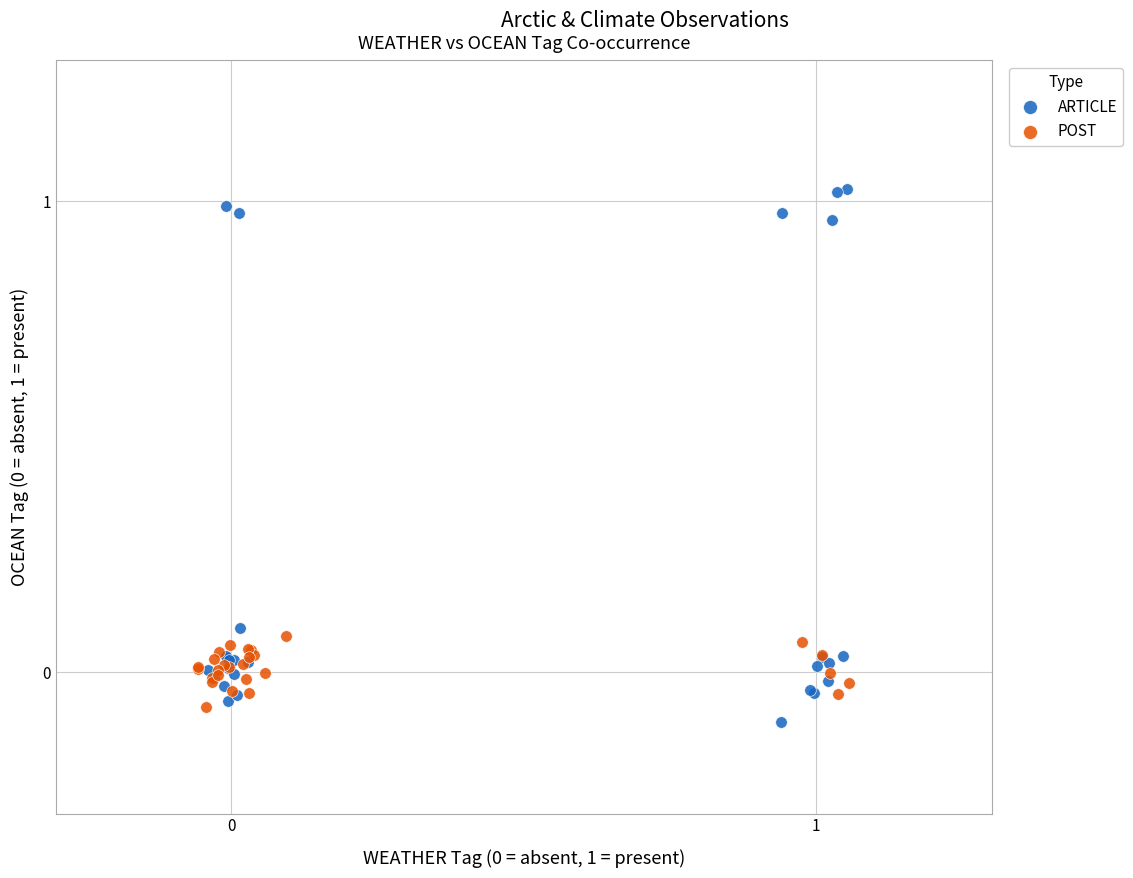

Which series reaches the maximum Y coordinate?

ARTICLE